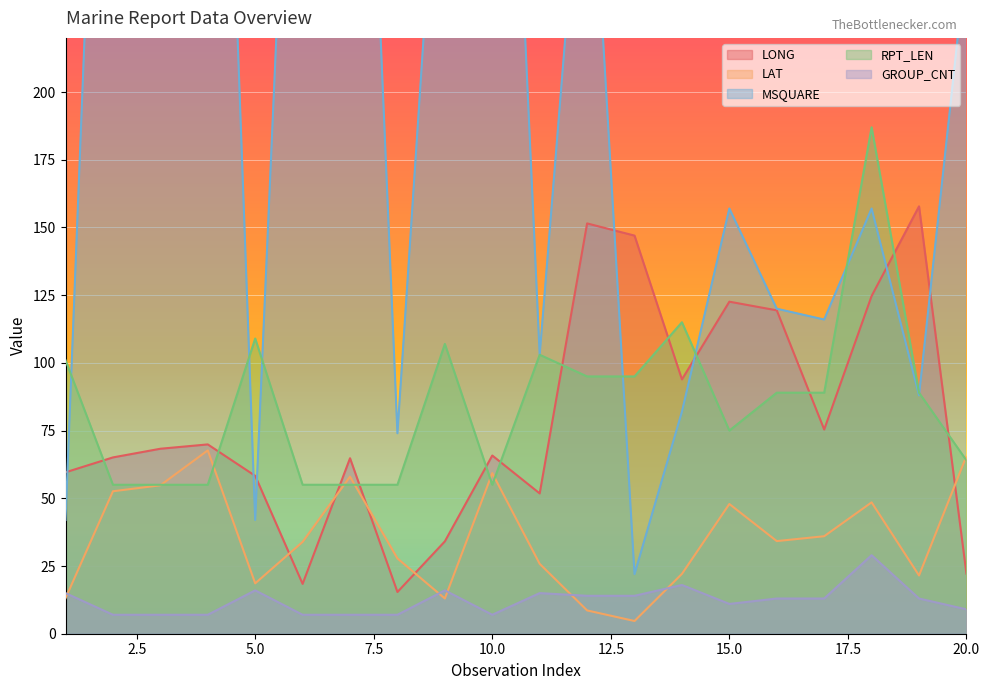

How many values in the MSQUARE series are below 157?

9